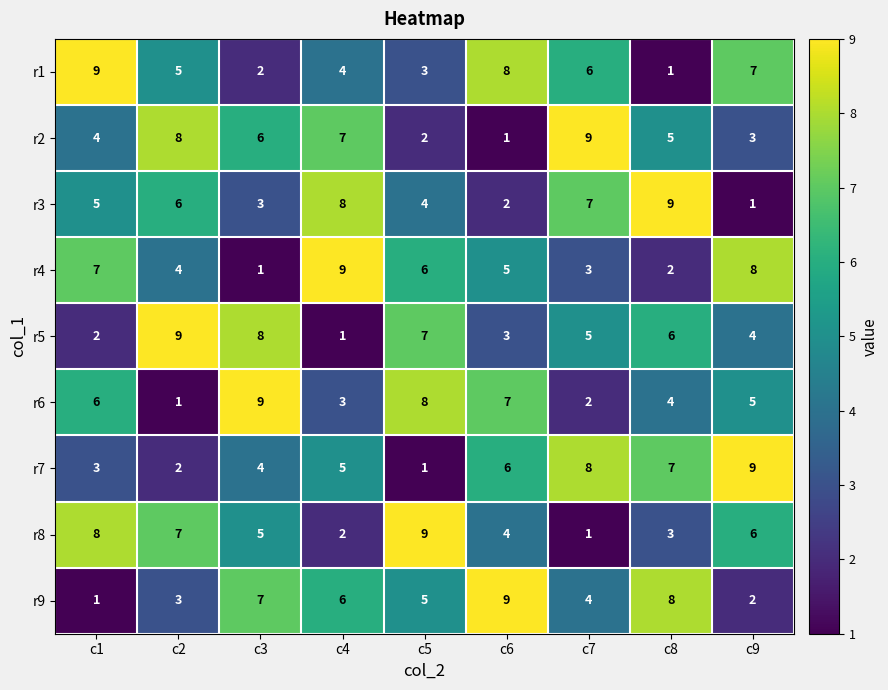

What is the sum of all r8 values?

45